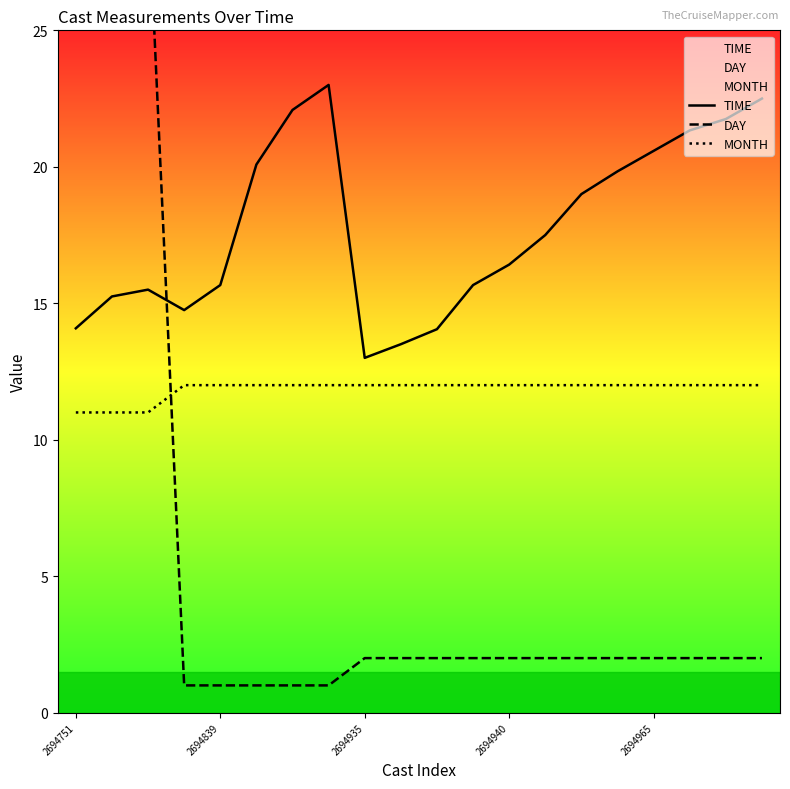

Which series has the widest spread of values?

DAY